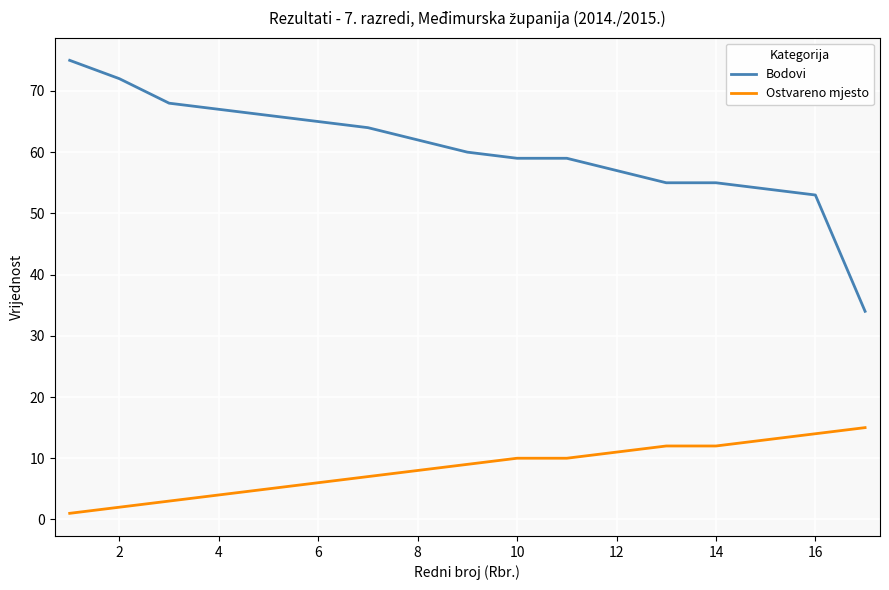

Which series has the largest total across all categories?

Bodovi